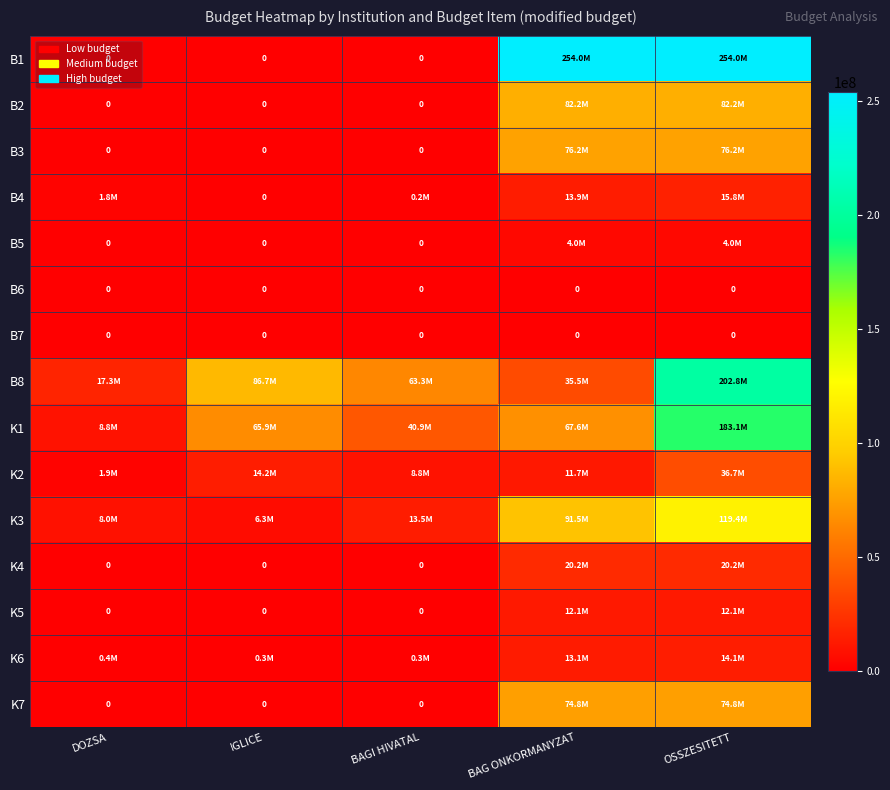

Count the number of data series in this chart.

15